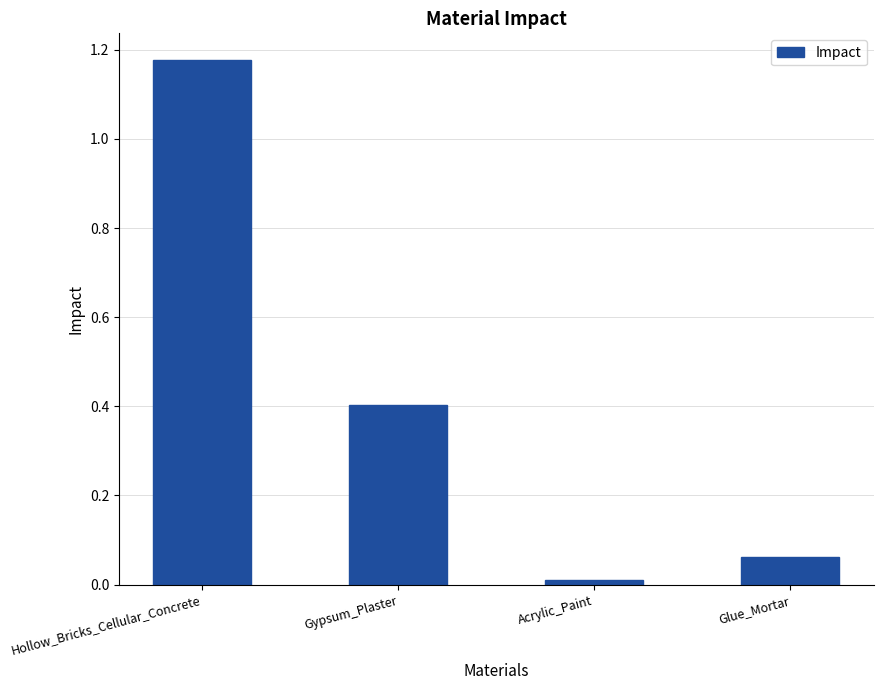

Between Acrylic_Paint and Glue_Mortar, which is larger?

Glue_Mortar